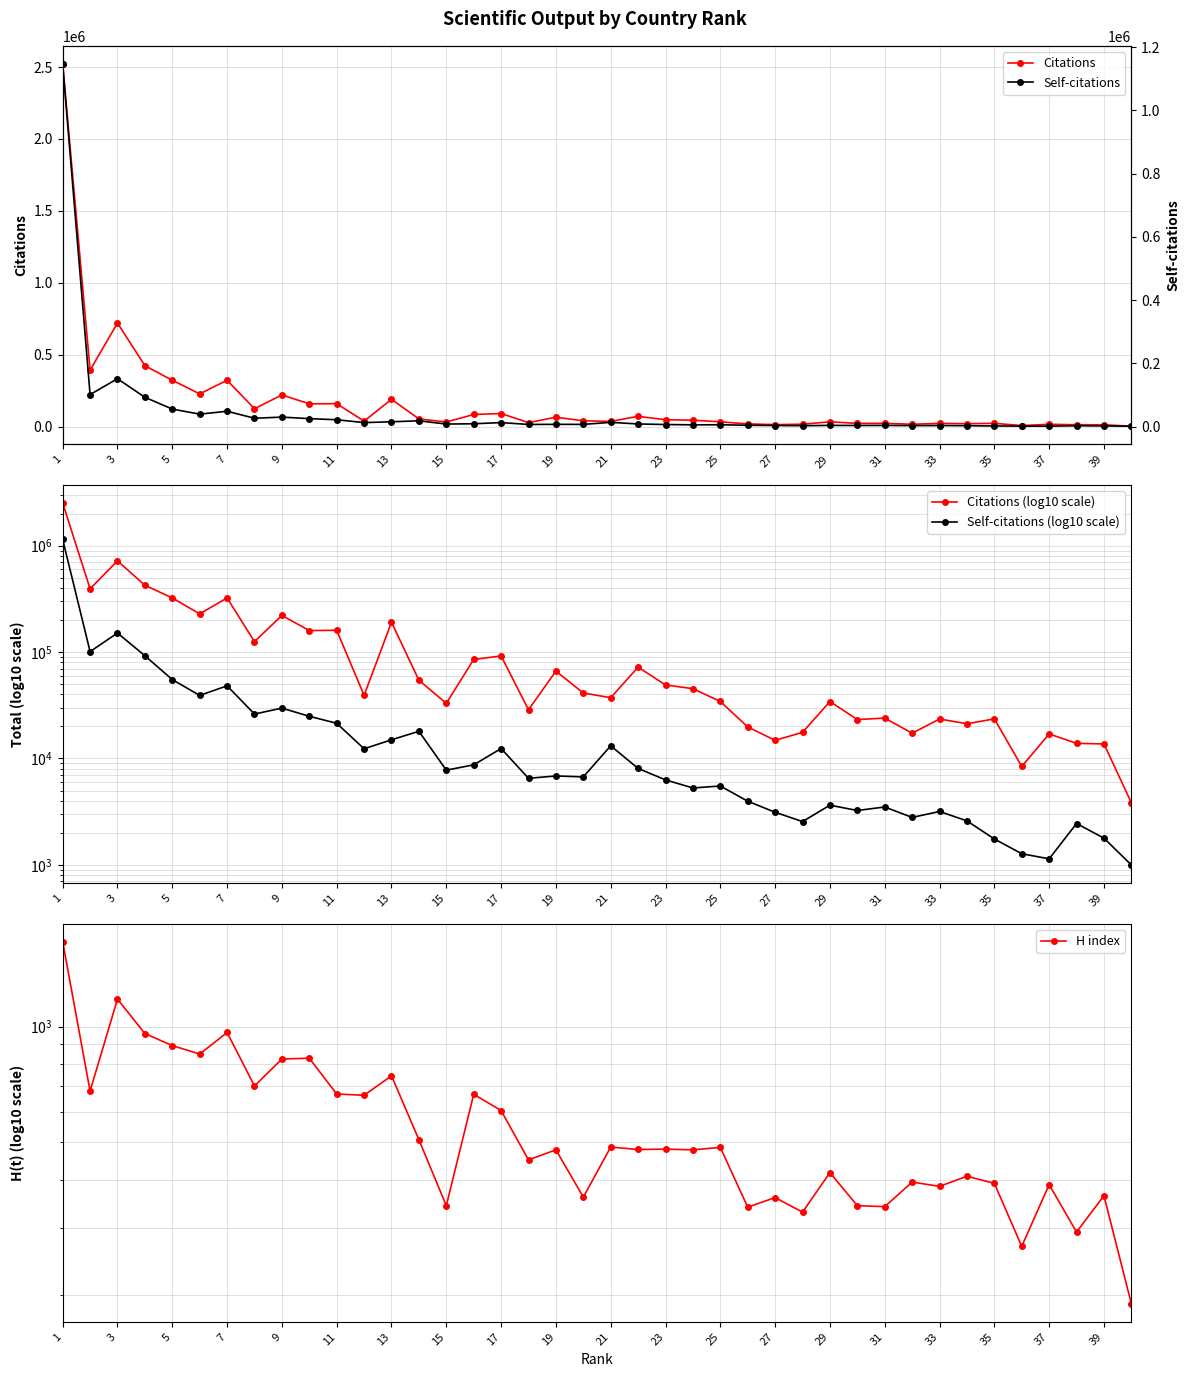

What value does the H index series have at 21?

479